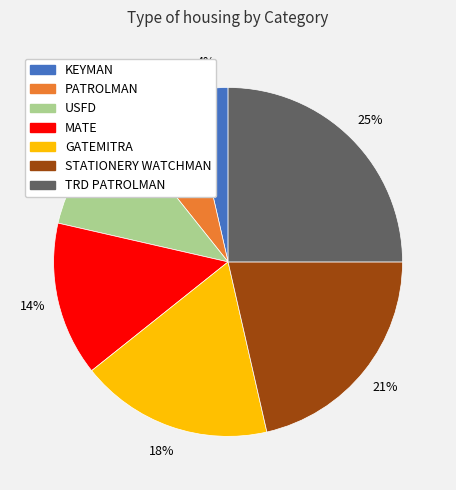

To the nearest percent, what is the difference between the TRD PATROLMAN and USFD slice percentages?

14%